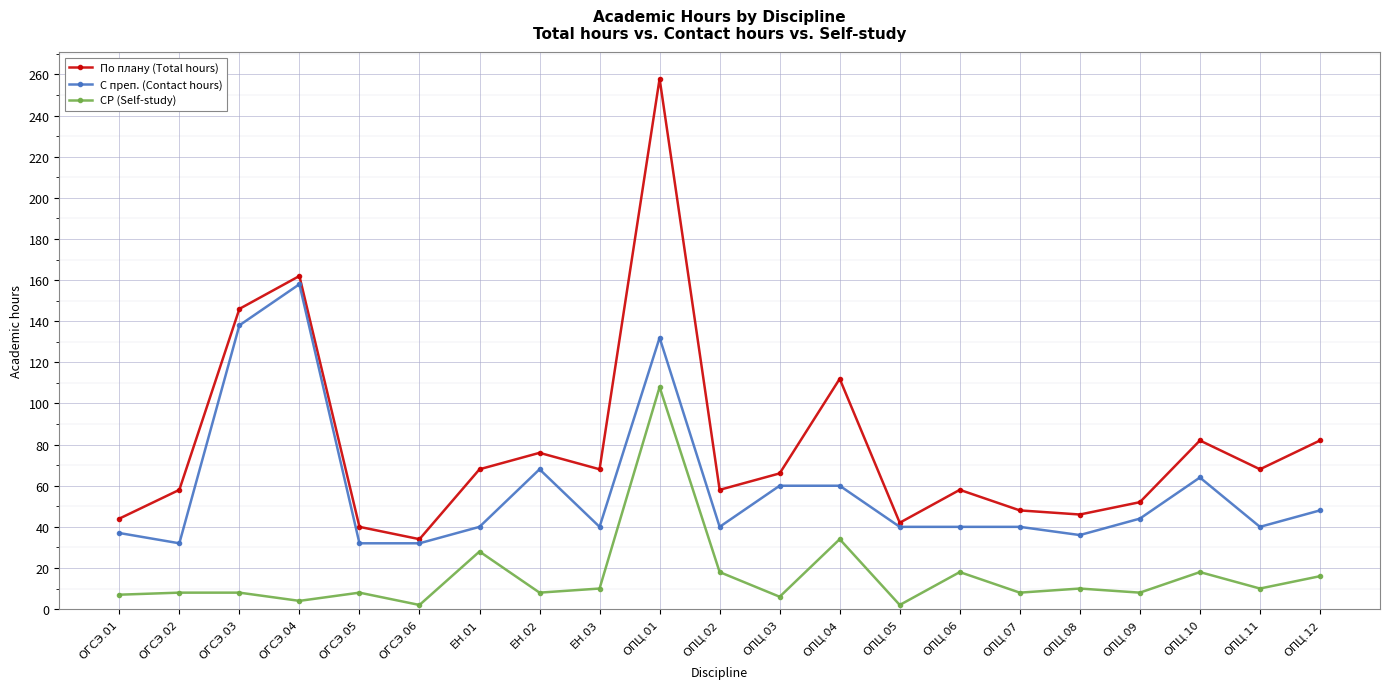

At which label does С преп. (Contact hours) first exceed 40?

ОГСЭ.03